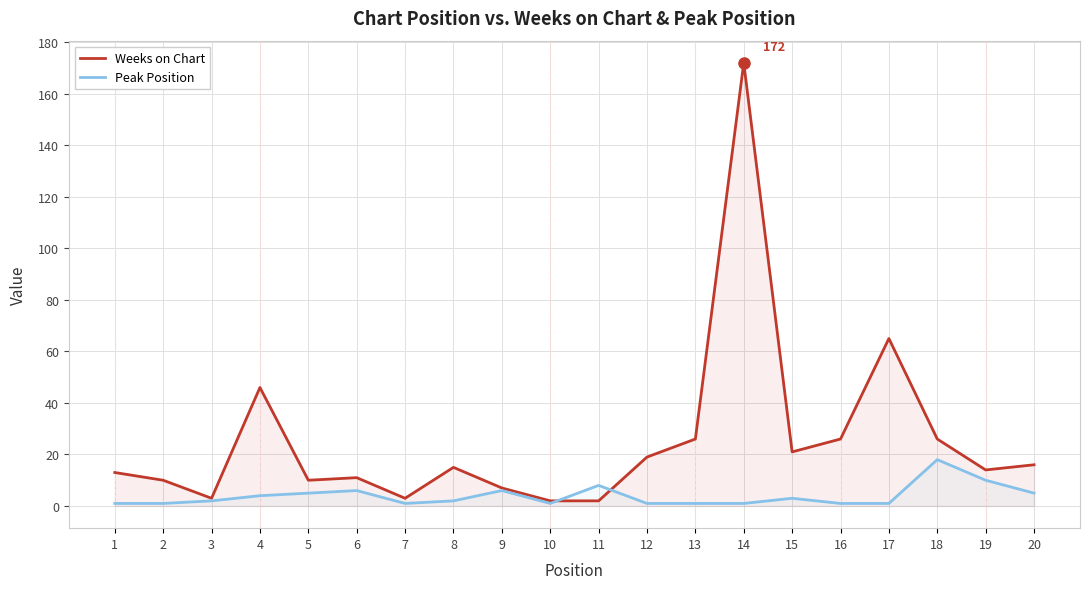

What is the maximum value for Weeks on Chart?

172